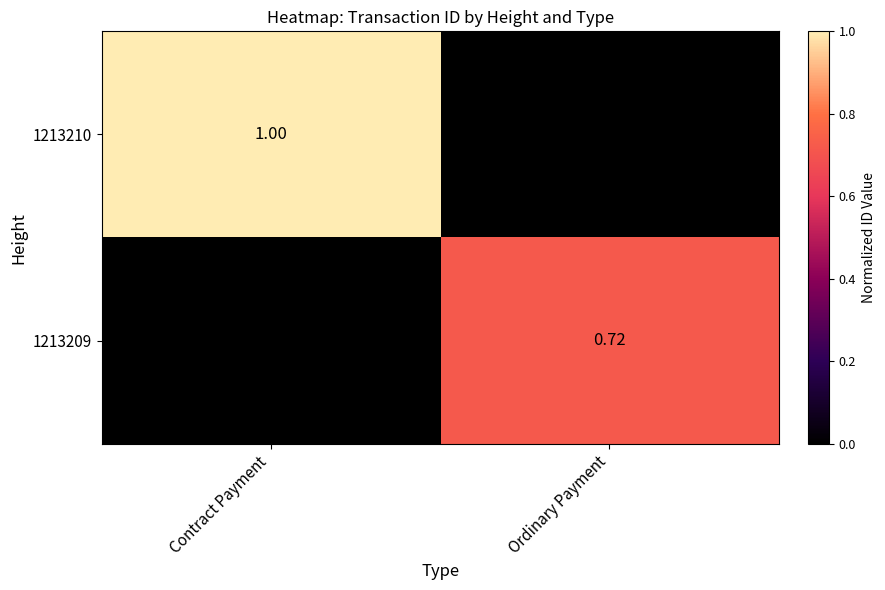

Is the value of 1213210 at Contract Payment greater than the value of 1213209 at Ordinary Payment?

Yes